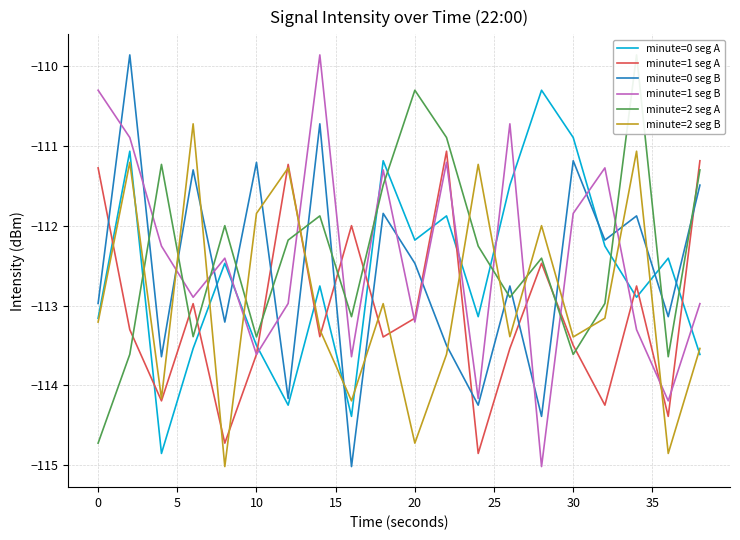

Rank the categories by minute=0 seg A value from highest to lowest.

14, 15, 0, 40, 13, 11, 10, 16, 18, 15, 30, 17, 12, −5, 20, 10, 19, 25, 35, 5